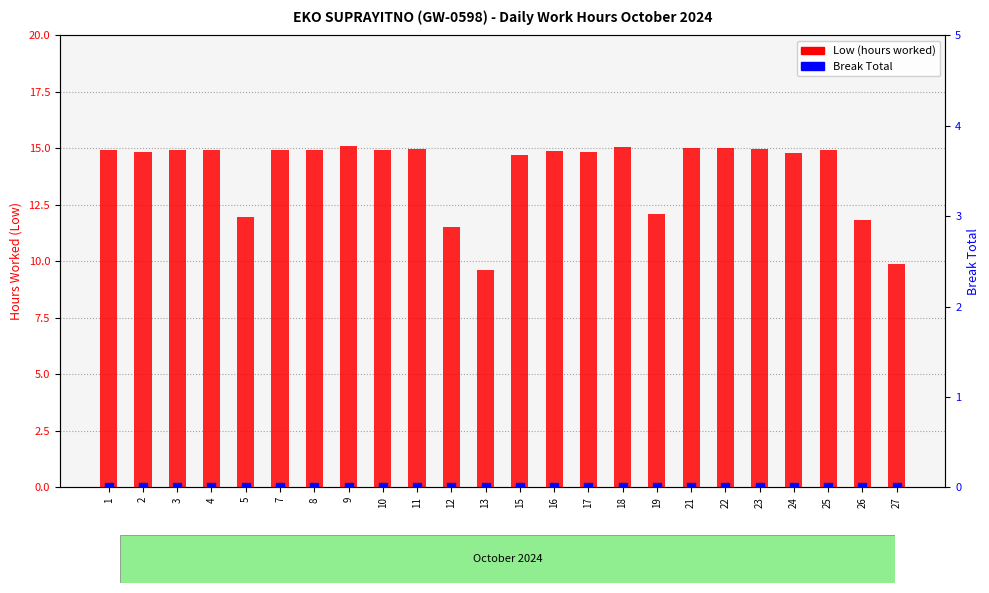

Which series reaches the maximum Y coordinate?

Low (hours worked)